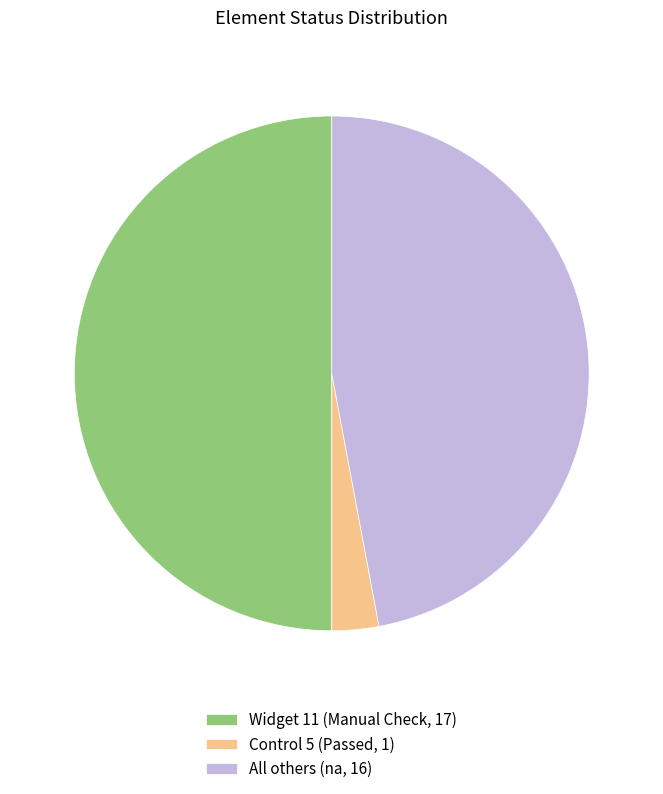

Rank the categories by value from lowest to highest.

Control 5 (Passed, 1), All others (na, 16), Widget 11 (Manual Check, 17)